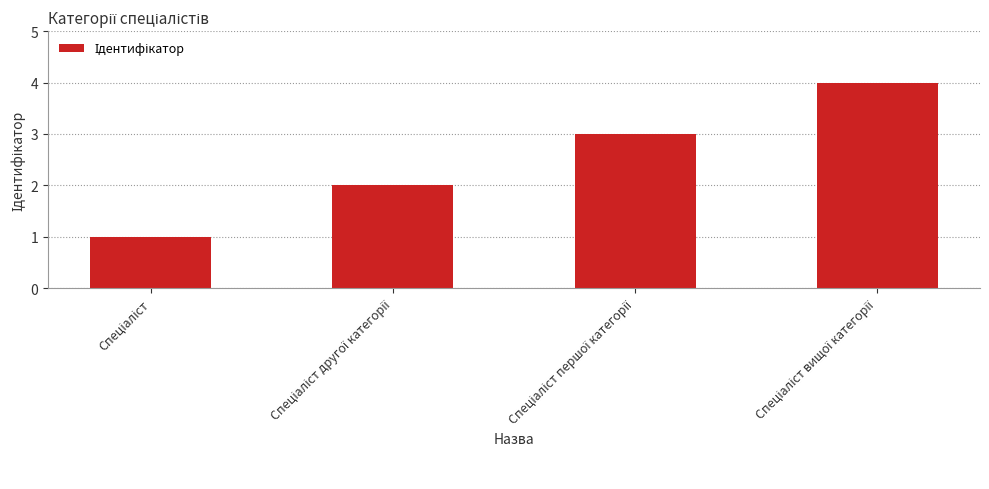

Count the number of categories in the chart.

4